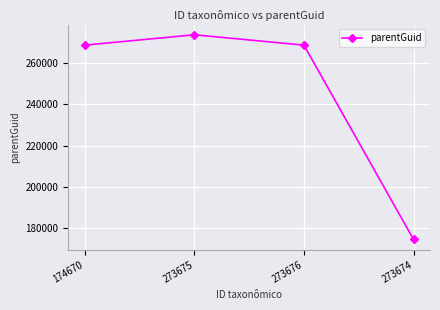

Reading right to left, transcribe all the data shown in this chart.

273674=174670	273676=268666	273675=273676	174670=268666